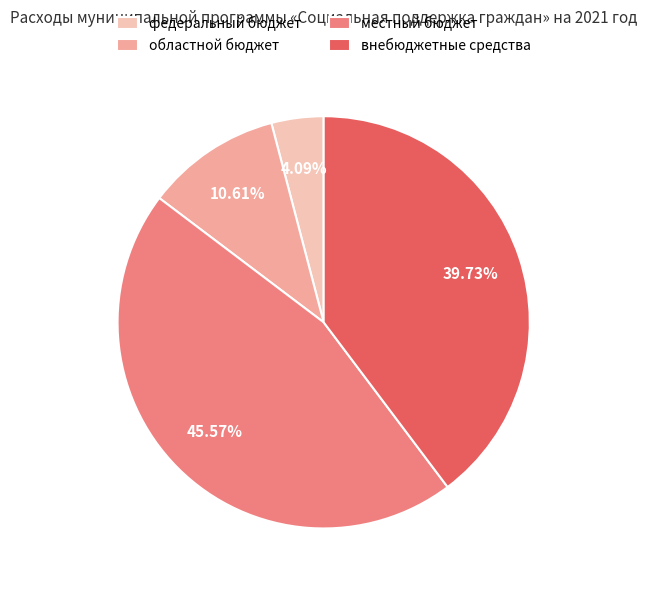

How much of the chart is everything except федеральный бюджет?

95.9%